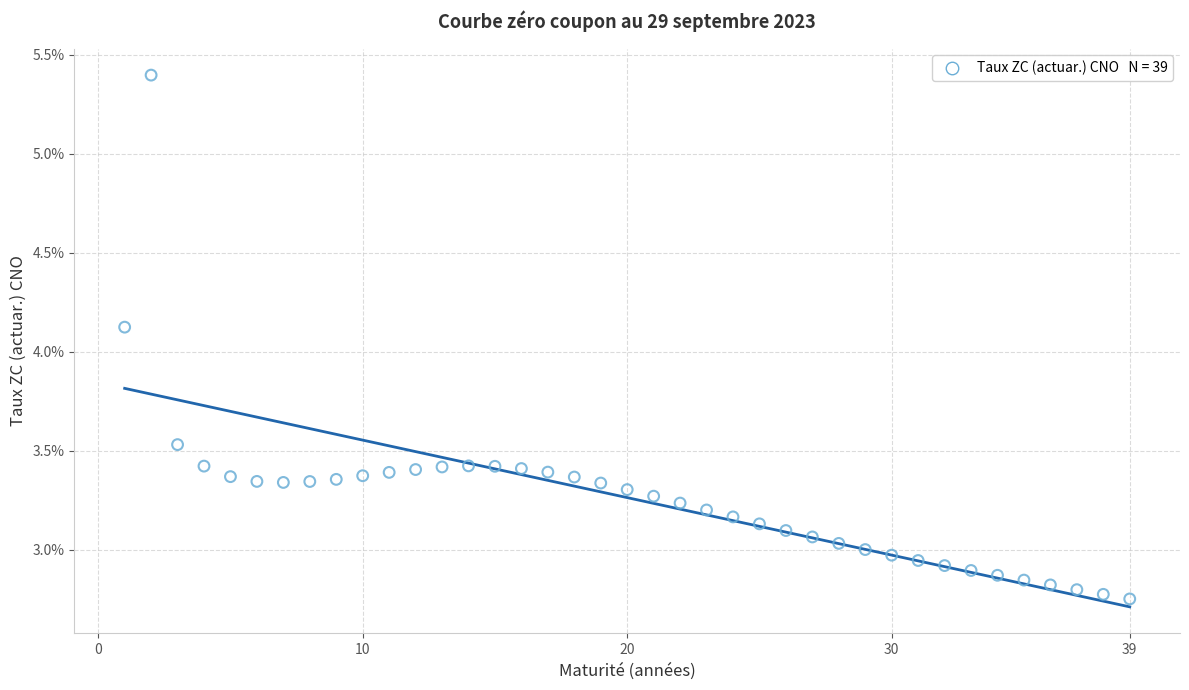

What is the range of X values (max minus min)?

38.0